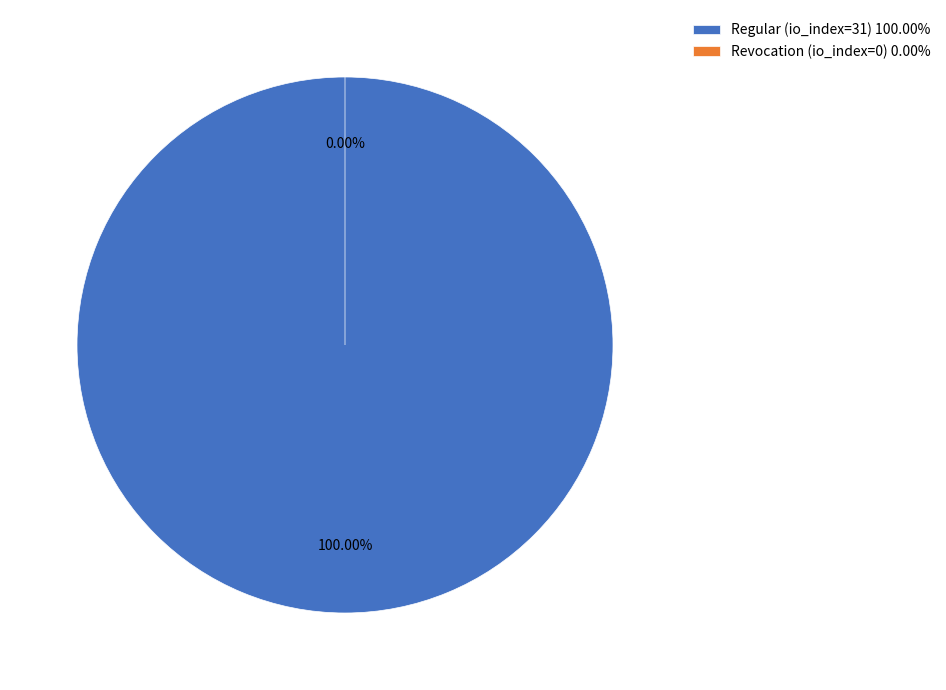

Does any single category account for the majority?

Yes